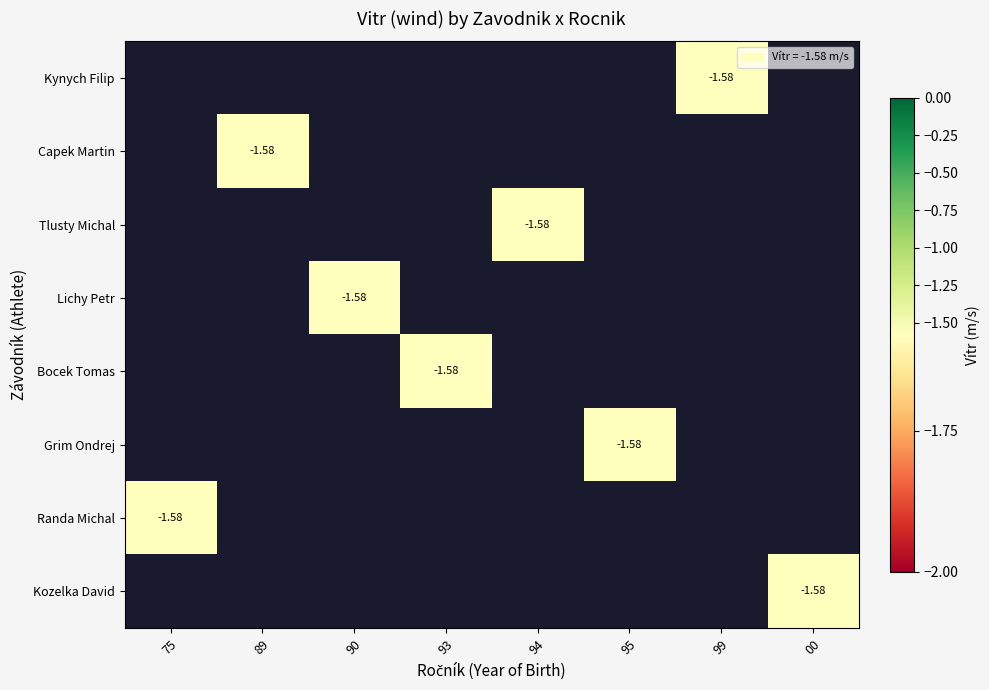

List the labels in order of Kozelka David value, largest first.

75, 89, 90, 93, 94, 95, 99, 00